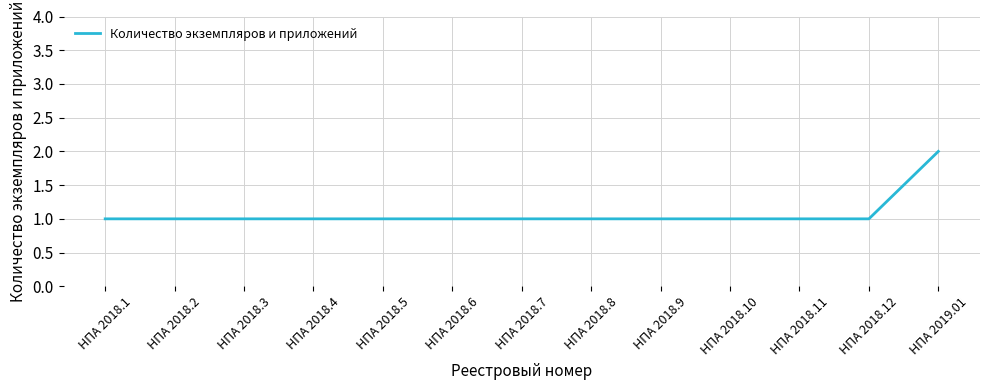

Which category has the highest value across all series?

НПА 2019.01